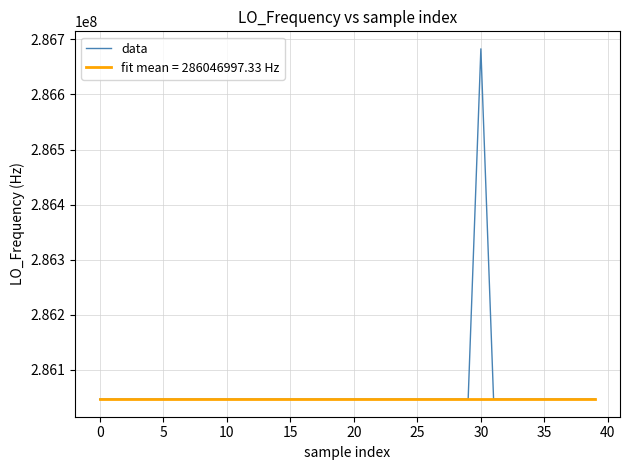

What is the maximum value shown in the chart?

286682702.8